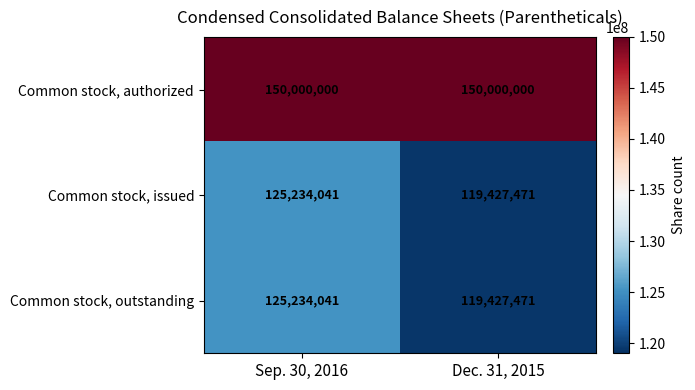

What value does the Common stock, issued series have at Dec. 31, 2015, to the nearest 50?

119427450